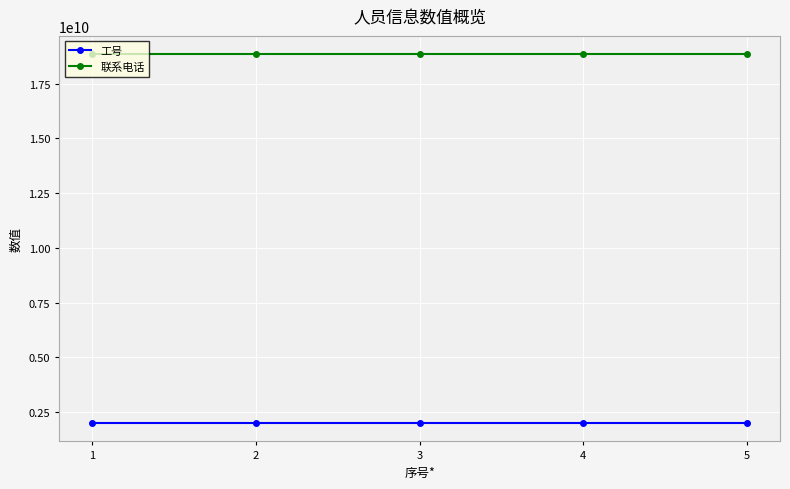

What is the sum of the 联系电话 values at 2 and 3?

37675799733